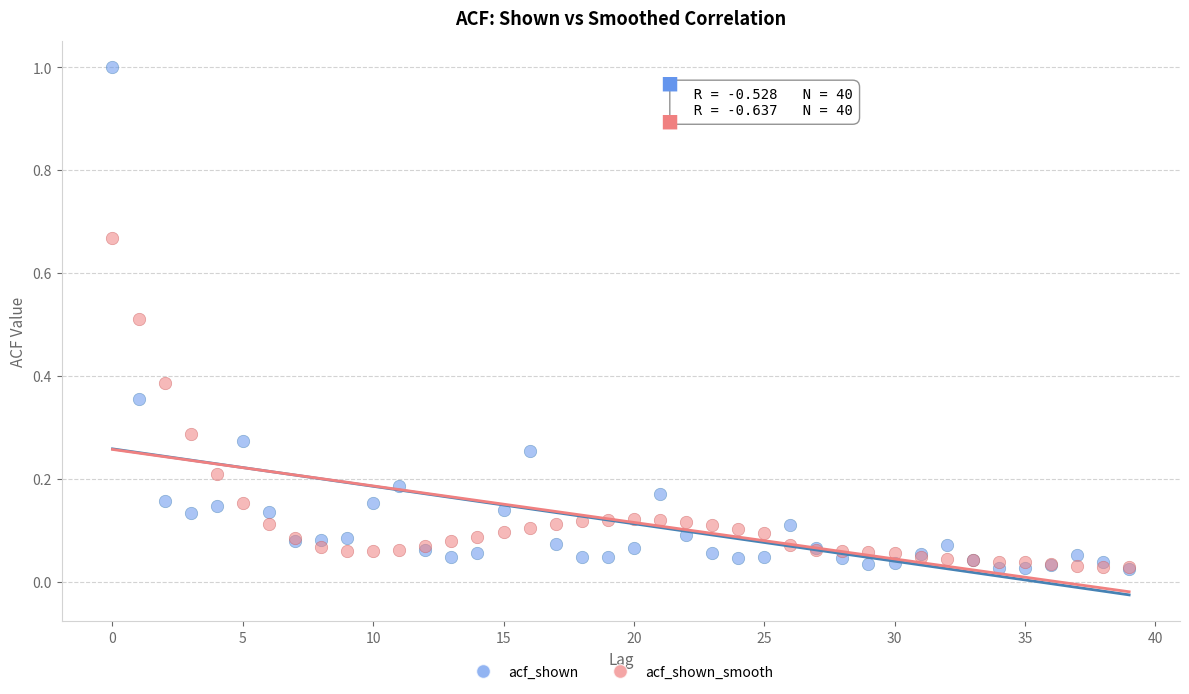

What are all the series names shown in the legend?

acf_shown, acf_shown_smooth